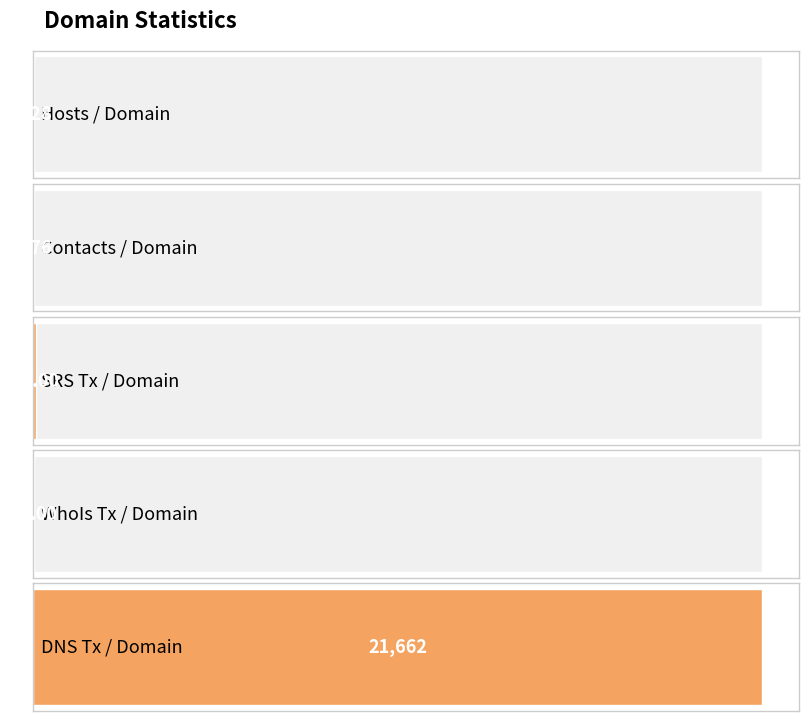

Rank the categories by value from lowest to highest.

Hosts / Domain, Contacts / Domain, WhoIs Tx / Domain, SRS Tx / Domain, DNS Tx / Domain